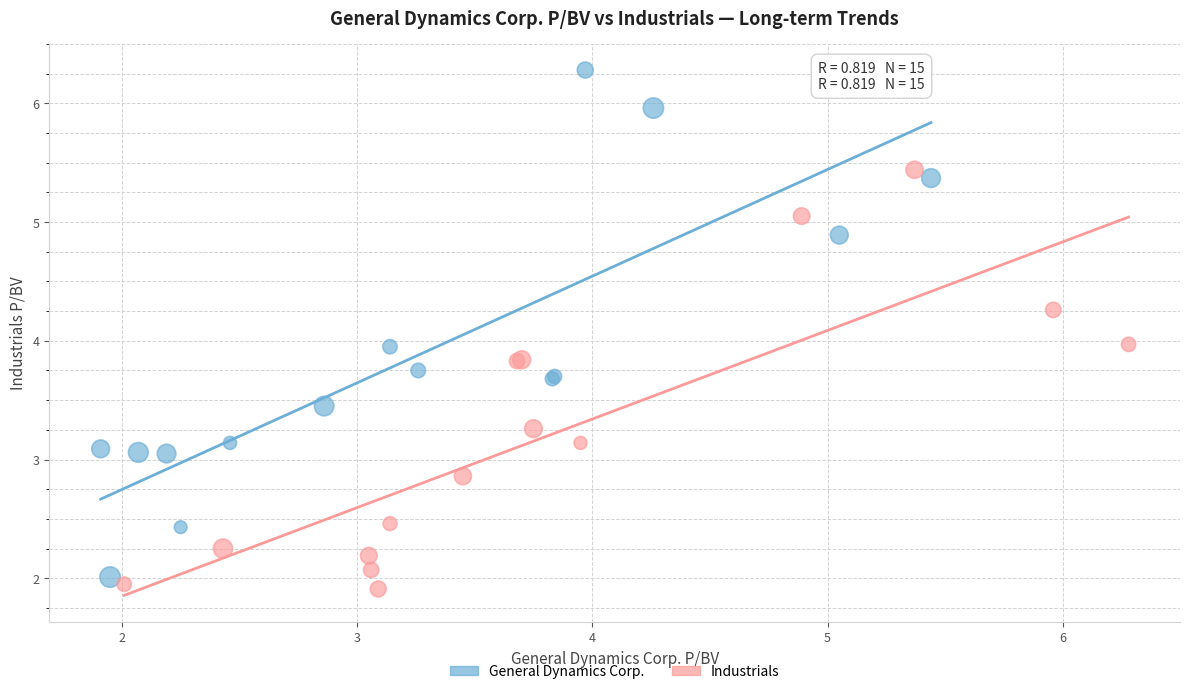

What are all the series names shown in the legend?

General Dynamics Corp., Industrials